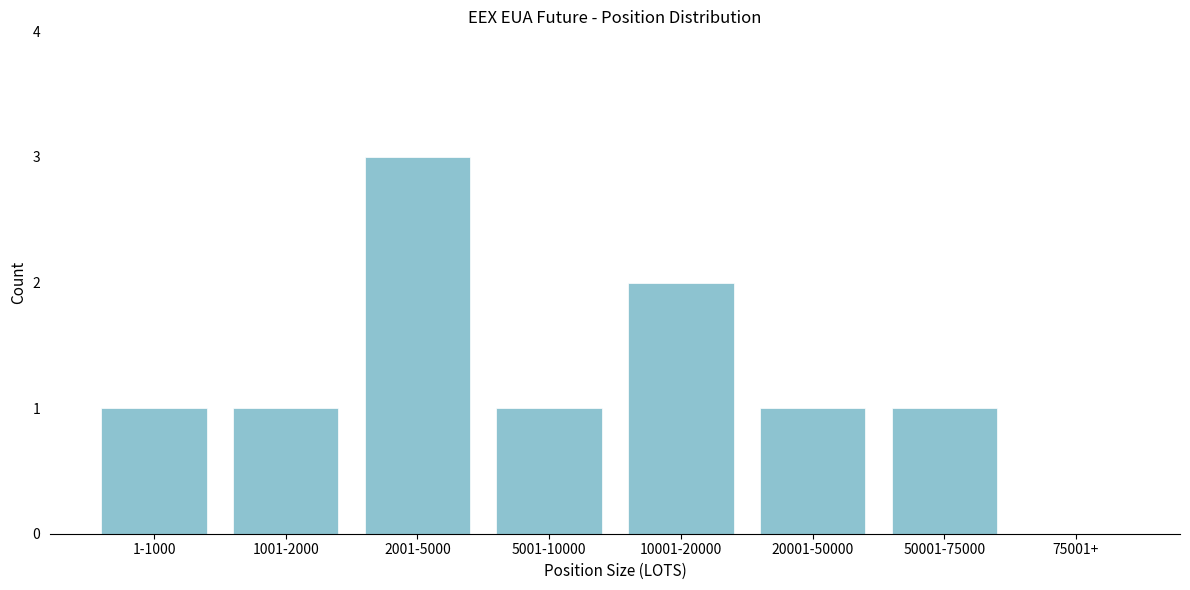

Reading left to right, extract all data points from this chart.

1-1000=1	1001-2000=1	2001-5000=3	5001-10000=1	10001-20000=2	20001-50000=1	50001-75000=1	75001+=0